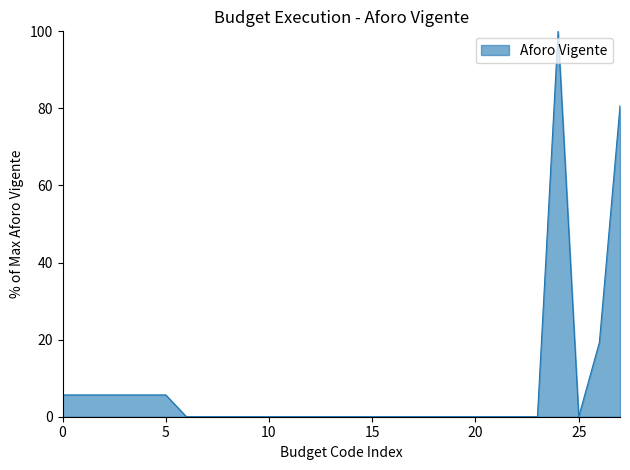

What is the greatest value displayed?

100.0